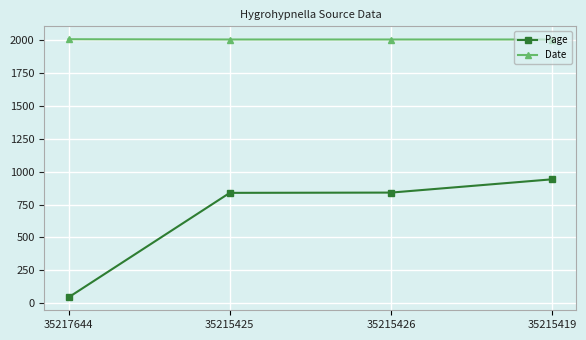

Which category has the lowest value in the Page series?

35217644